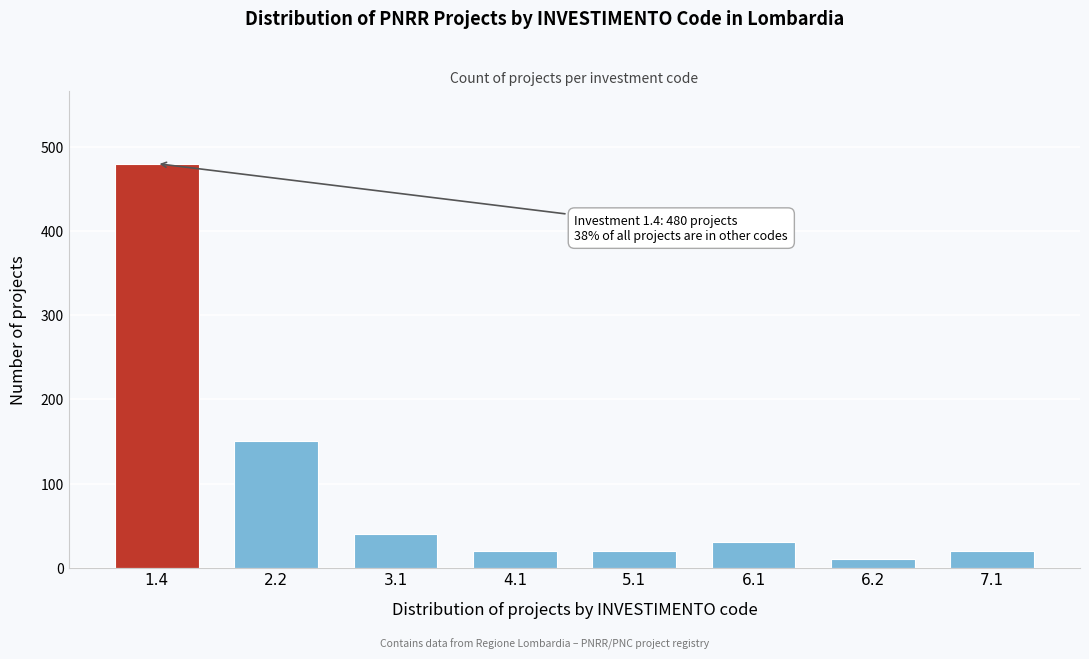

Reading right to left, list all the values displayed in this chart.

20	10	30	20	20	40	150	480